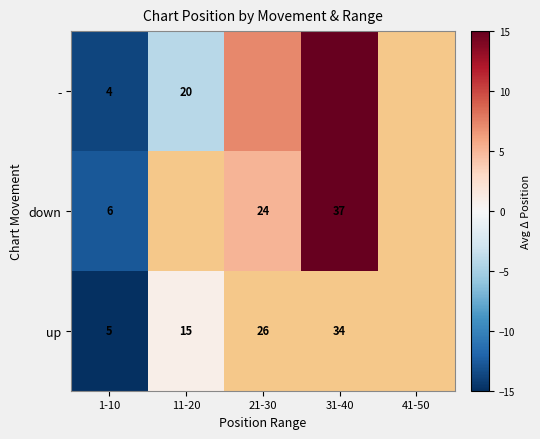

At 1-10, list the series in order from smallest to largest.

-, up, down